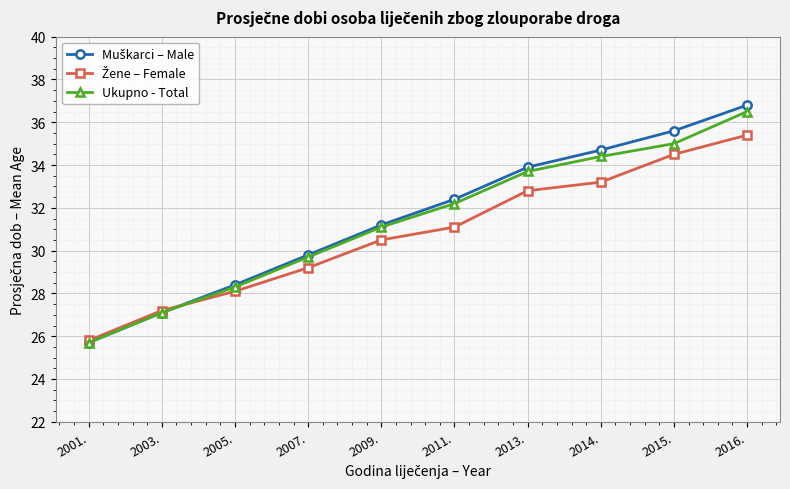

What is the label of the 4th point from the right?

2013.